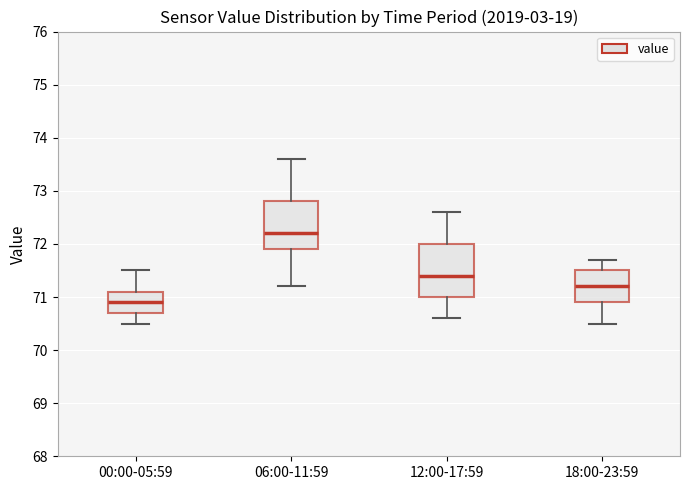

Which box has the highest median line?

06:00-11:59